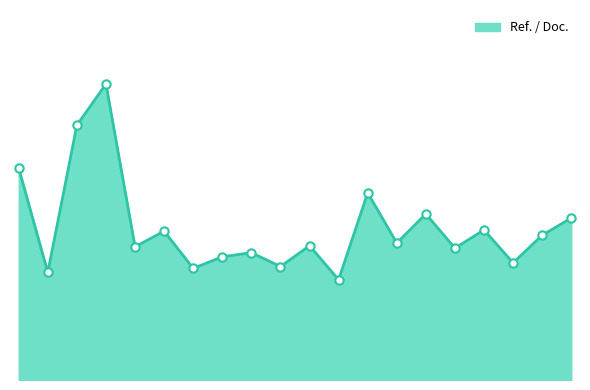

True or false: the data has more than 2 interior local peaks.

True